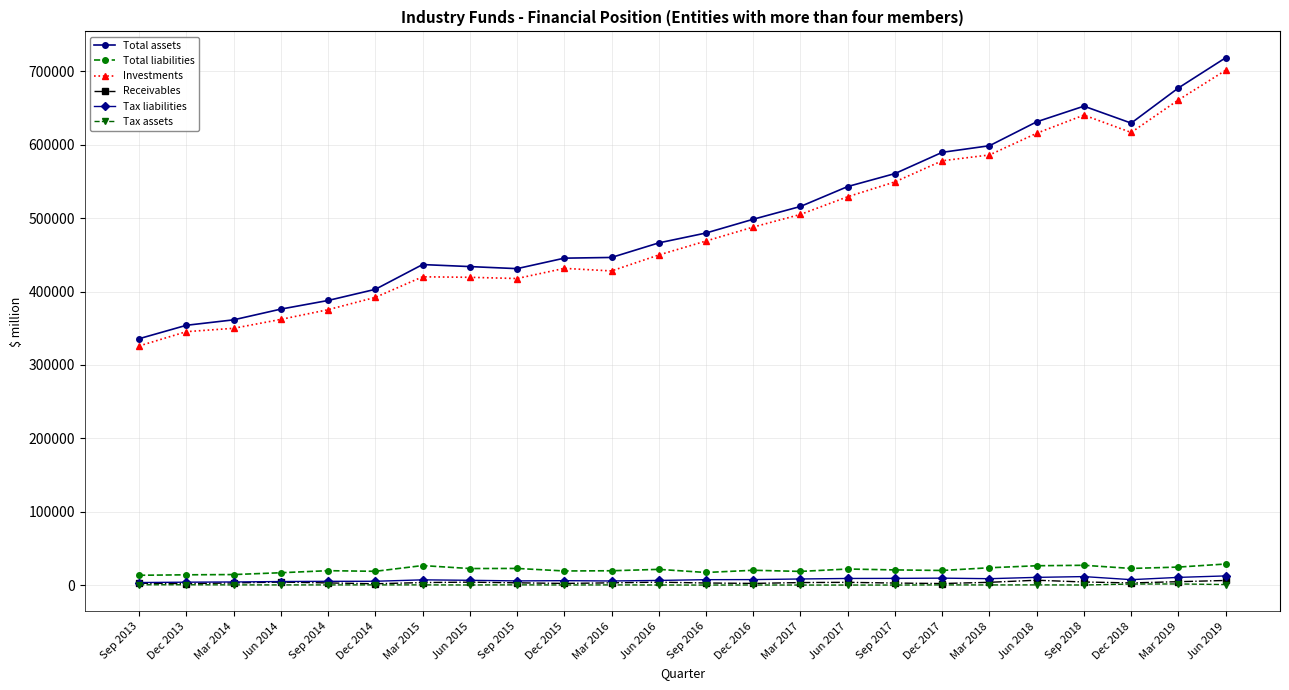

Which series has the widest spread of values?

Total assets